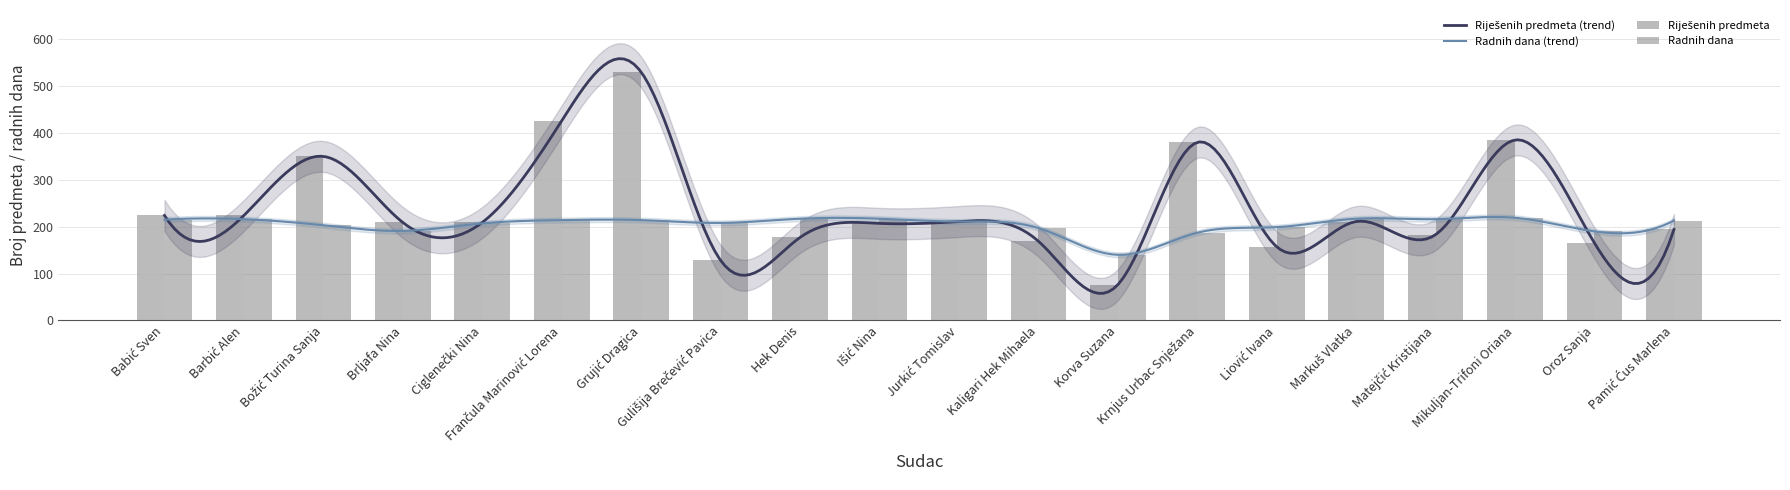

What position from the right is Ciglenečki Nina?

16